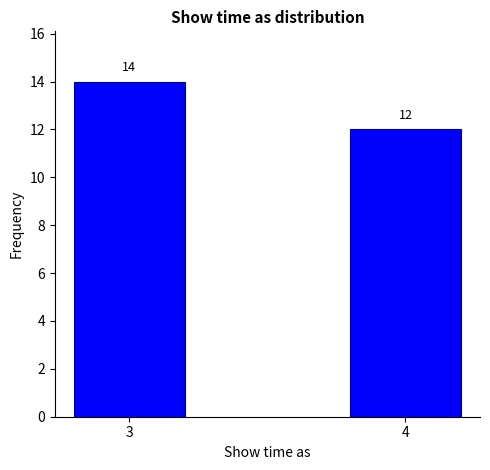

Reading left to right, what are all the values shown in this chart?

14	12